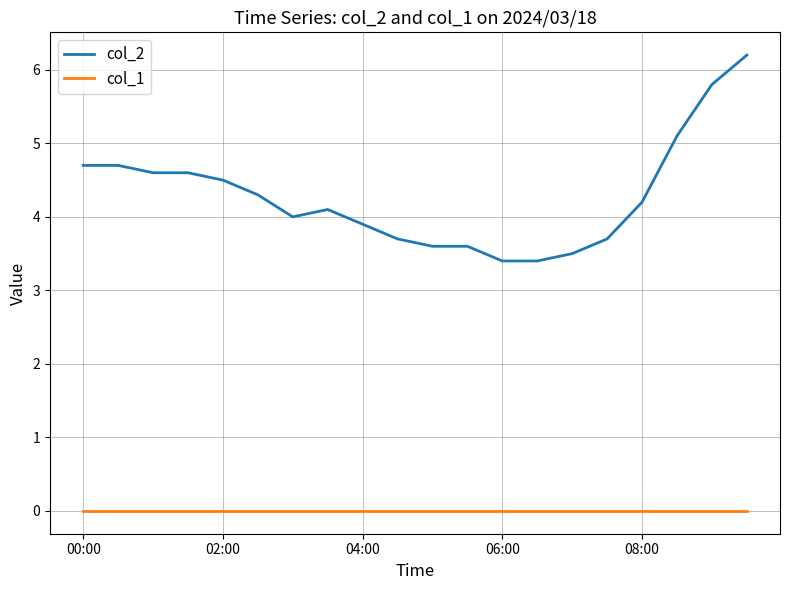

Which series has the largest total across all categories?

col_2